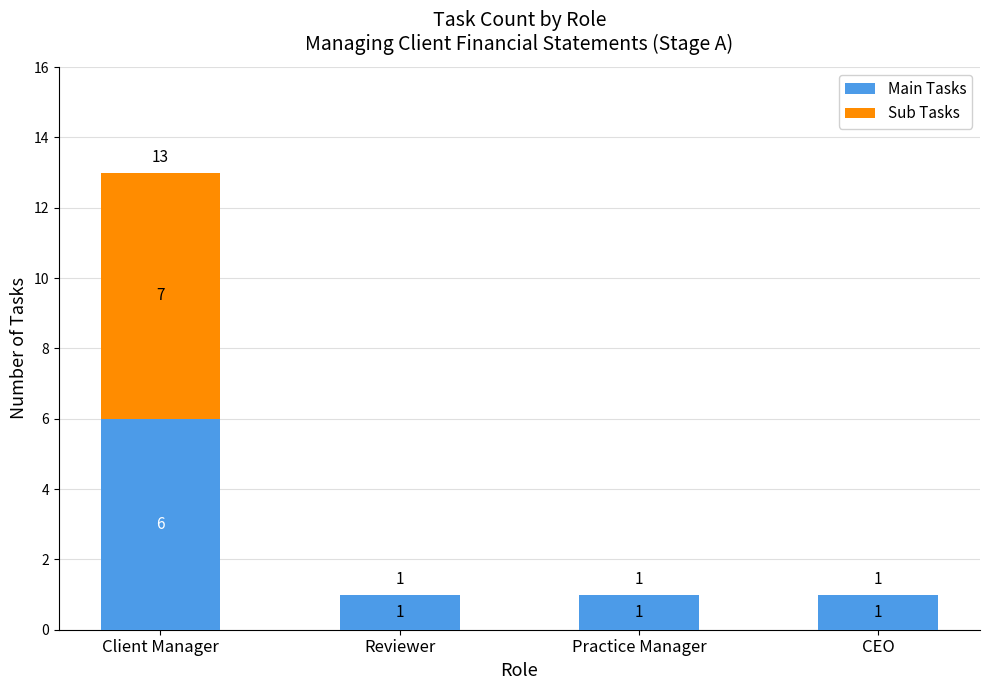

What is the sum of all Main Tasks values?

9